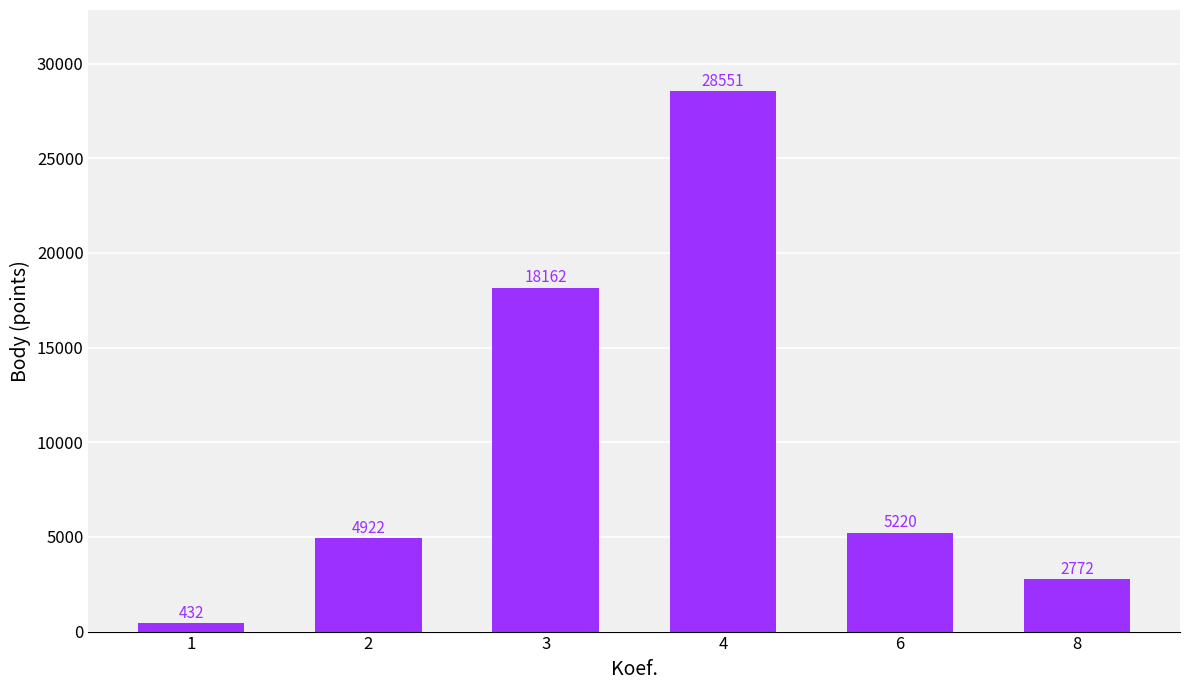

The chart shows a value of 2772 at 8. True or false?

True